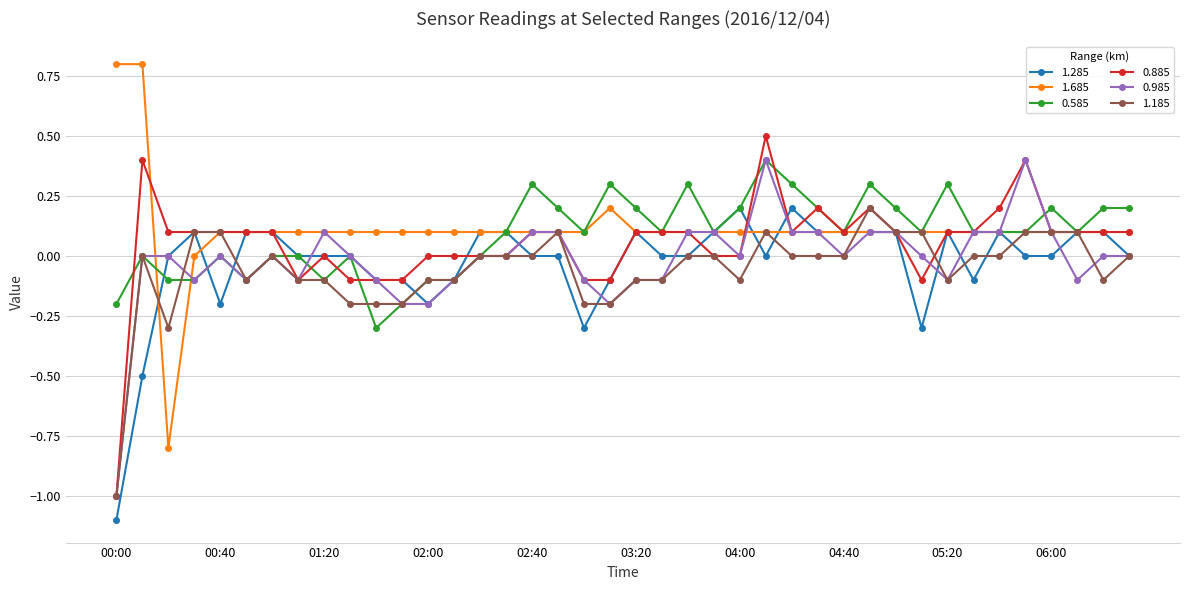

What is the maximum value shown in the chart?

0.8